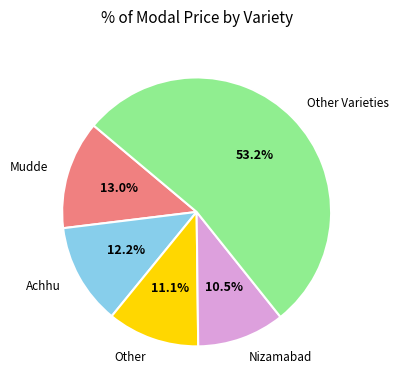

Count the number of slices in the pie.

5